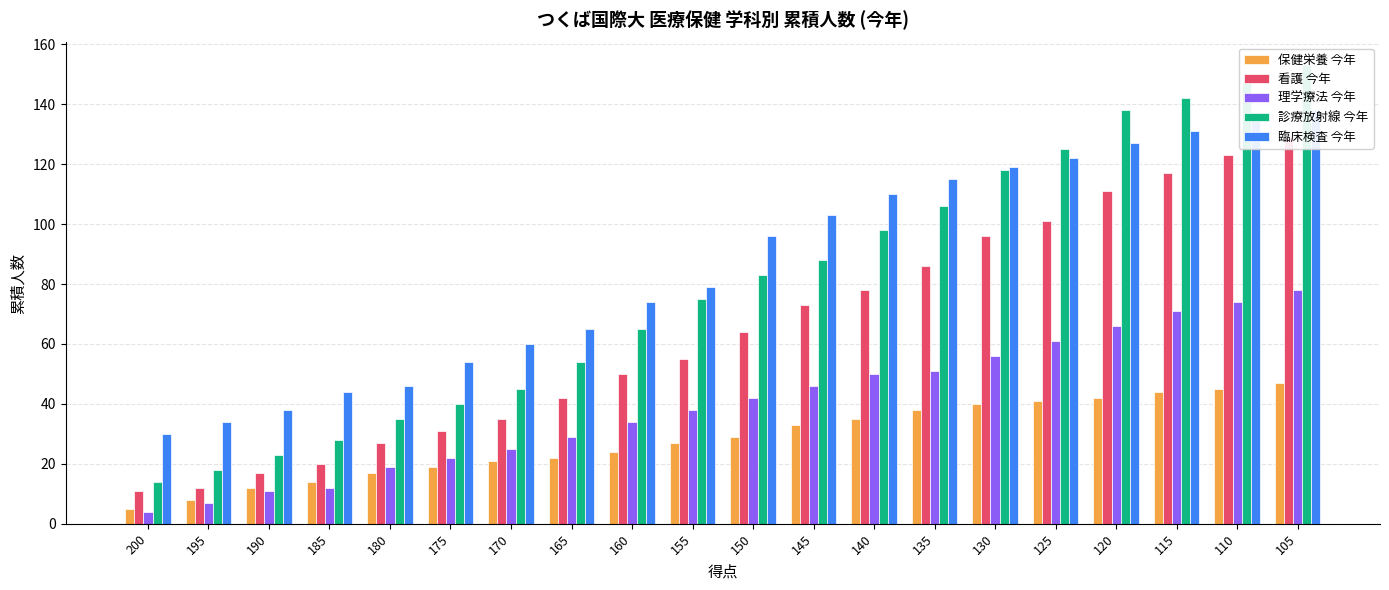

The 診療放射線 今年 series shows 87 at 160. True or false?

False